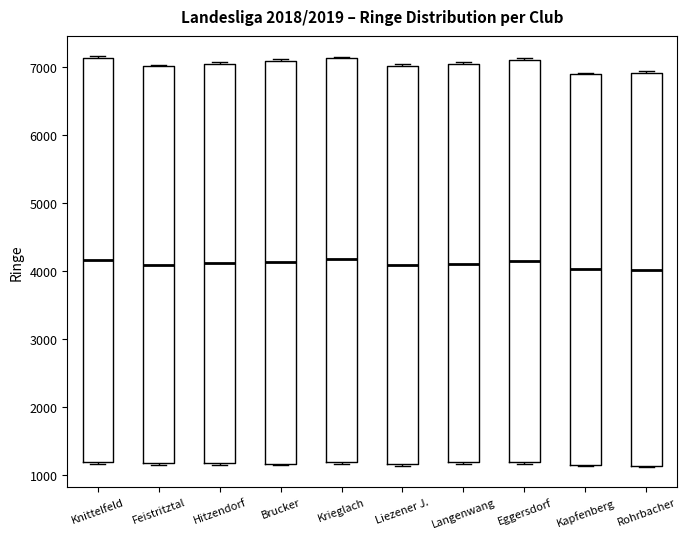

Where is the lower edge of the box for Hitzendorf on the y-axis? The values are not printed on the chart, so give them approximately, as read against the axis.

1200